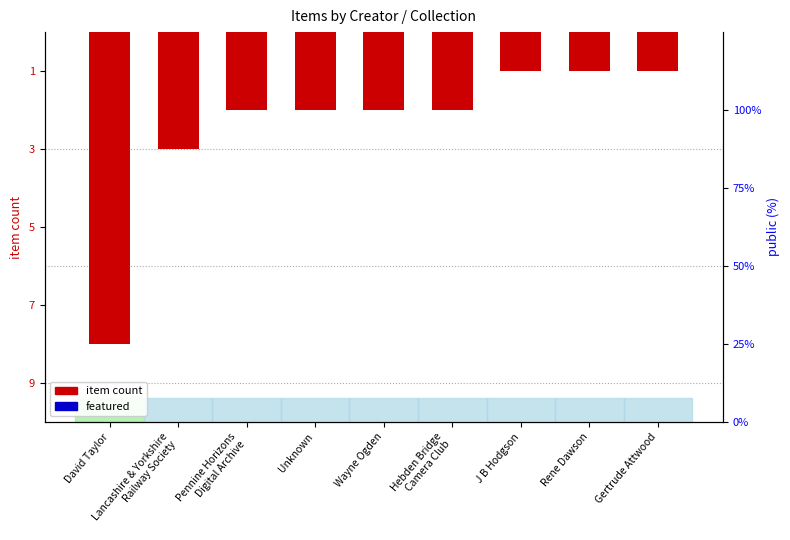

At which label does featured reach its minimum?

David Taylor